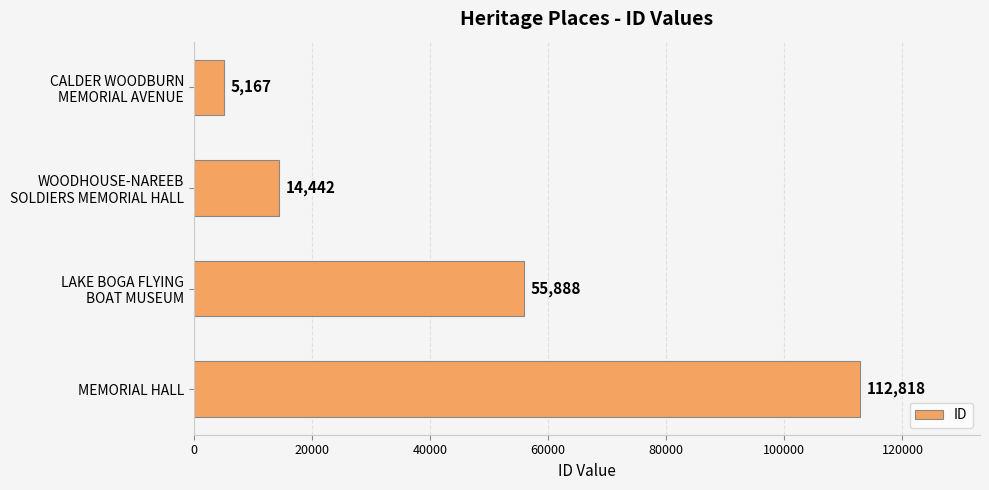

List the labels in order of value, smallest first.

CALDER WOODBURN
MEMORIAL AVENUE, WOODHOUSE-NAREEB
SOLDIERS MEMORIAL HALL, LAKE BOGA FLYING
BOAT MUSEUM, MEMORIAL HALL